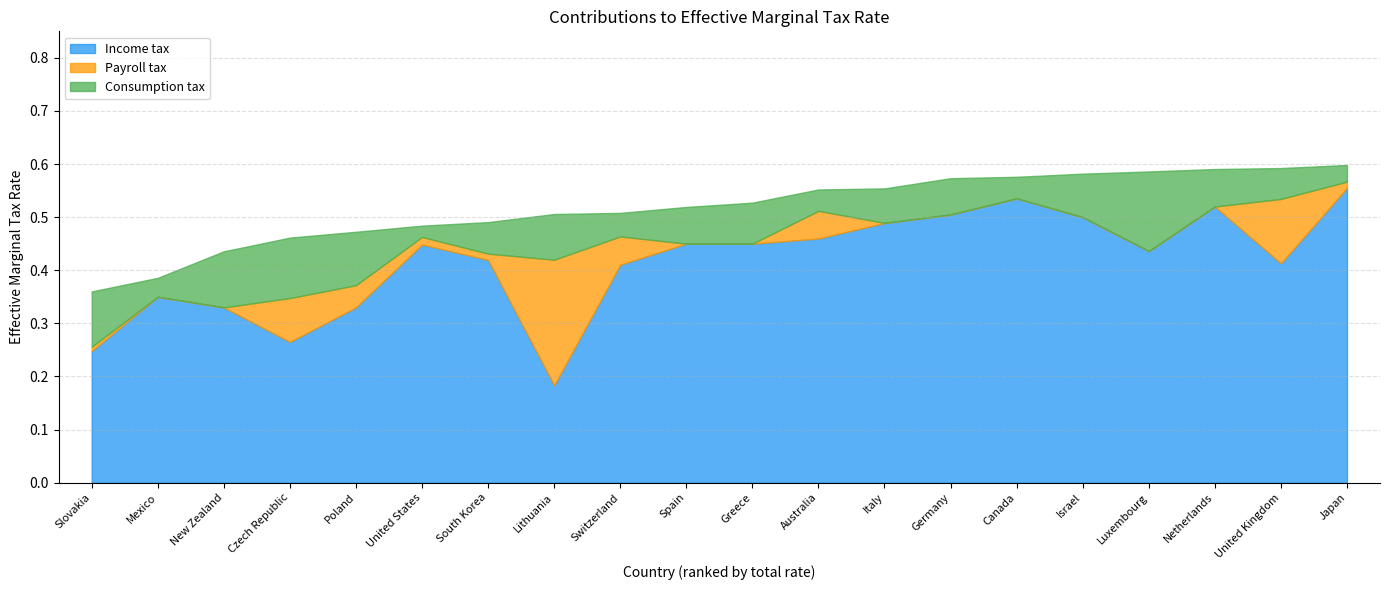

True or false: Consumption tax and Income tax cross at least once.

False